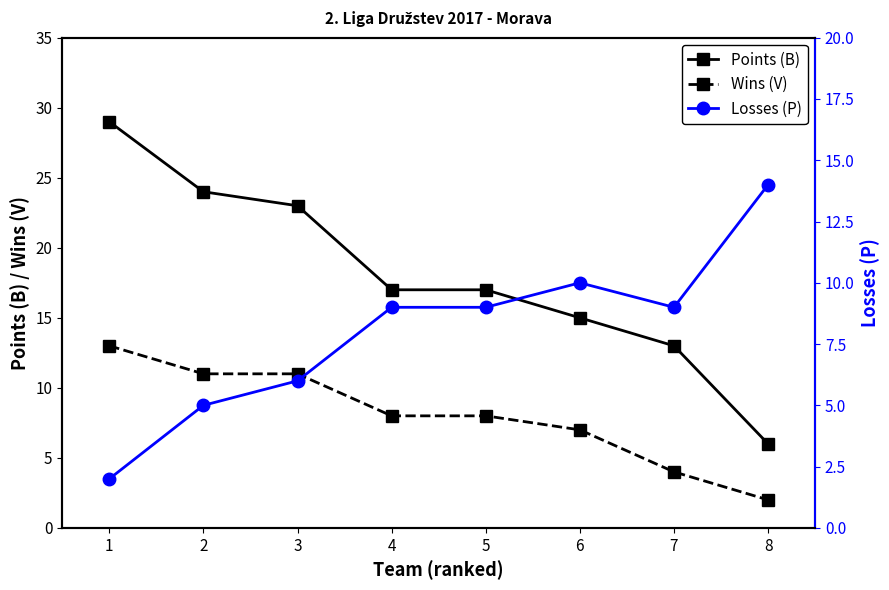

Which series has the largest total across all categories?

Points (B)